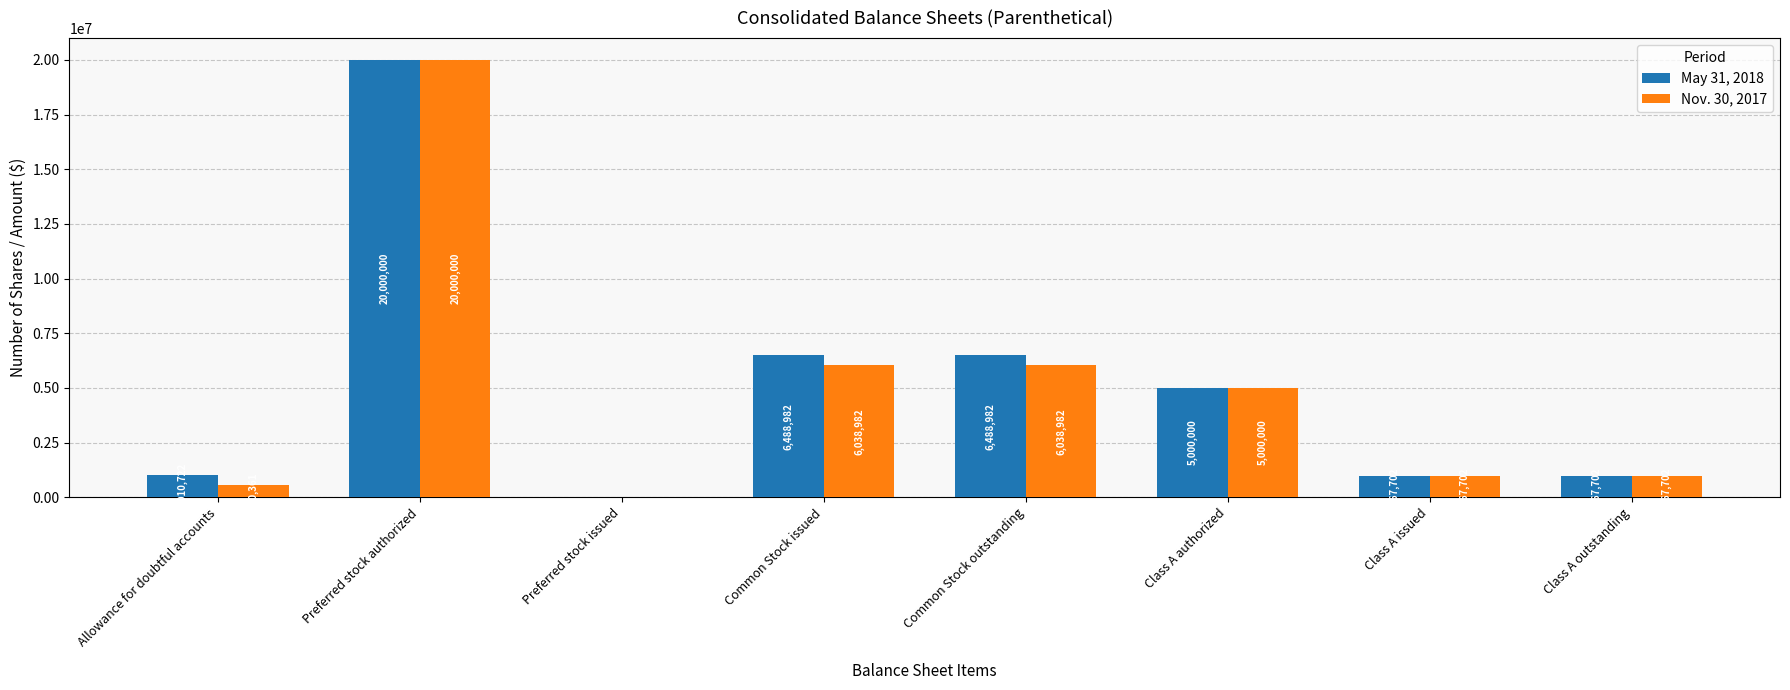

Where does the May 31, 2018 series first go above 5000000?

Preferred stock authorized